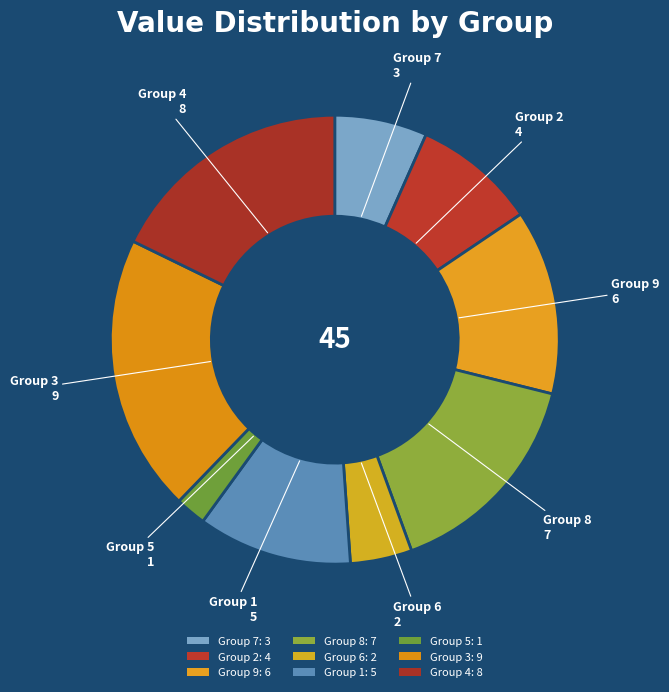

Does any single category account for the majority?

No